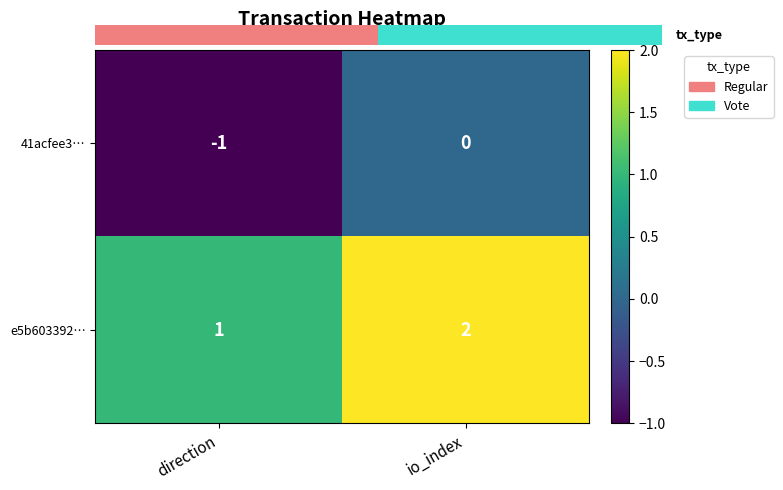

Reading left to right, transcribe all the data shown in this chart.

41acfee3…: direction=-1	io_index=0
e5b603392…: direction=1	io_index=2